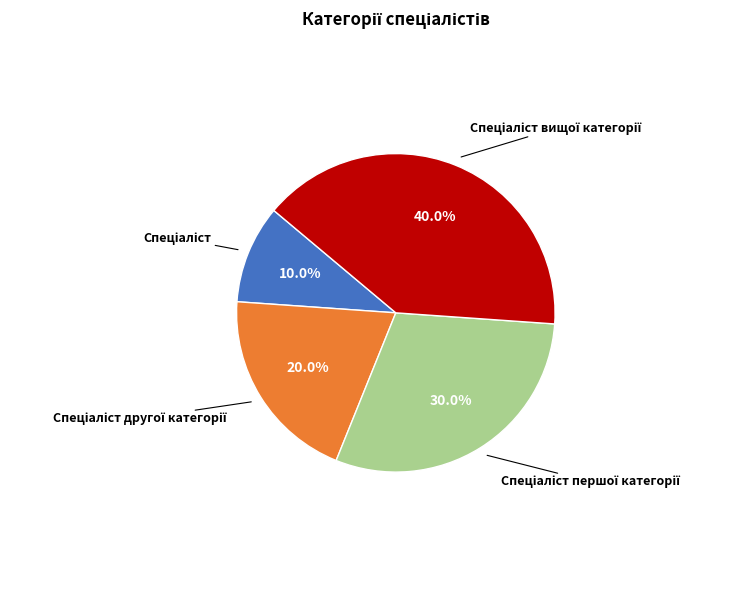

Is there any slice that represents more than half of the pie?

No